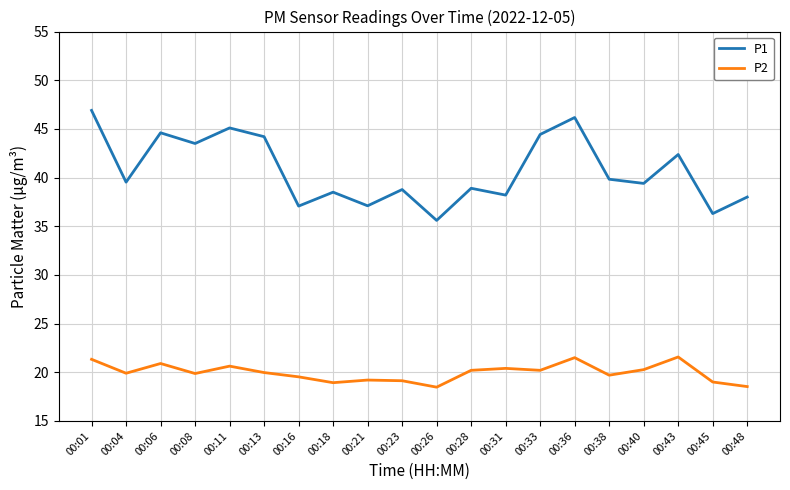

True or false: P1 and P2 intersect in this chart.

False